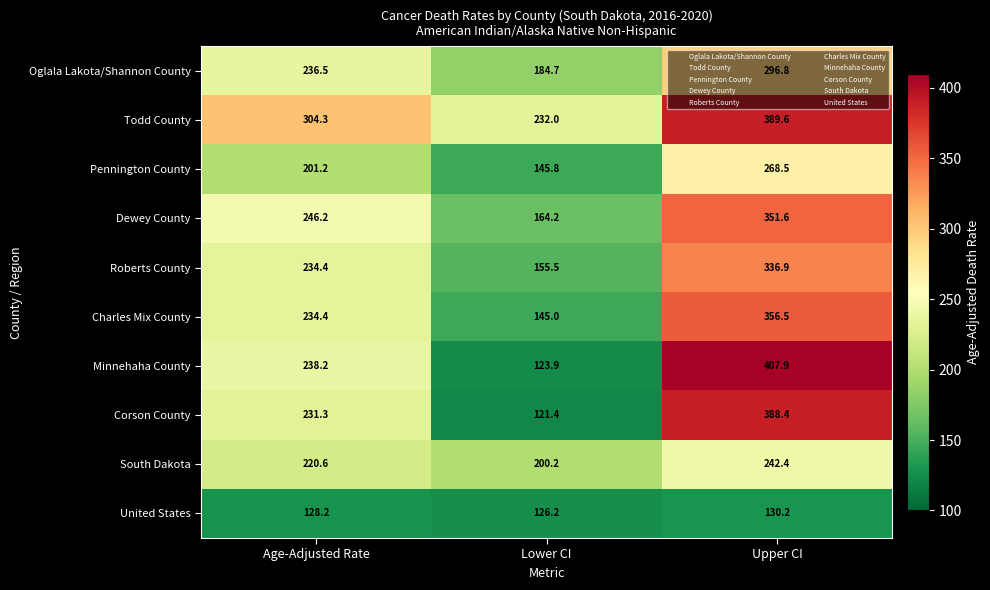

Rank the series by their maximum value, from highest to lowest.

Minnehaha County, Todd County, Corson County, Charles Mix County, Dewey County, Roberts County, Oglala Lakota/Shannon County, Pennington County, South Dakota, United States